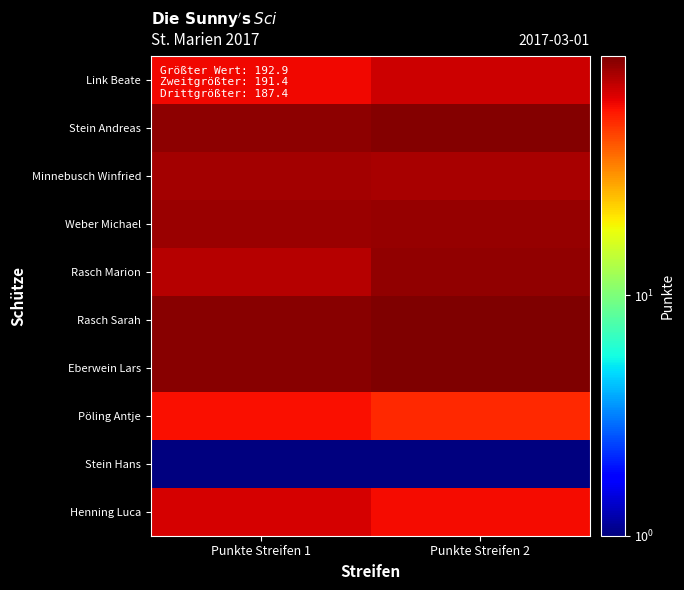

What is the total value across all series at Punkte Streifen 1?

724.9